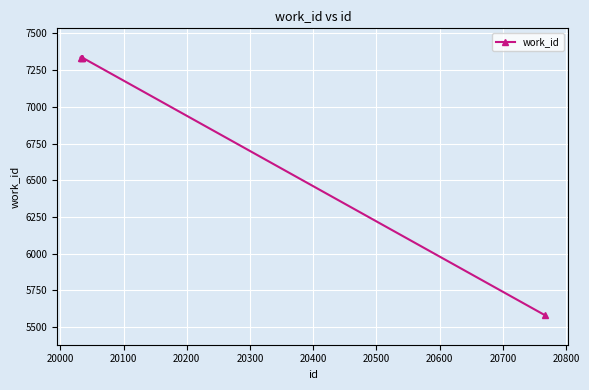

What is the value of the 3rd point from the left?

7335